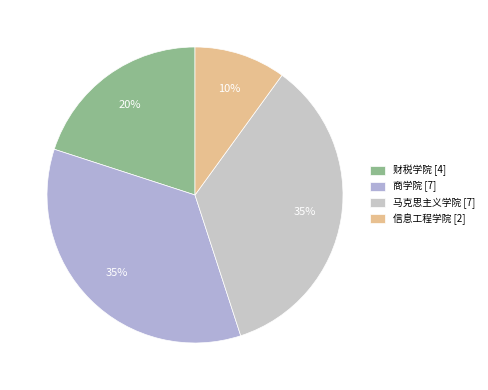

How many slices are in this pie chart?

4